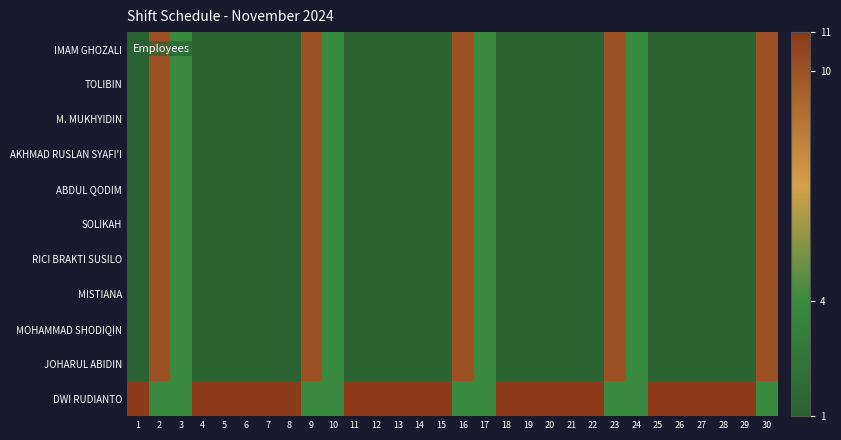

Between 10 and 20, which series saw the biggest shift?

DWI RUDIANTO